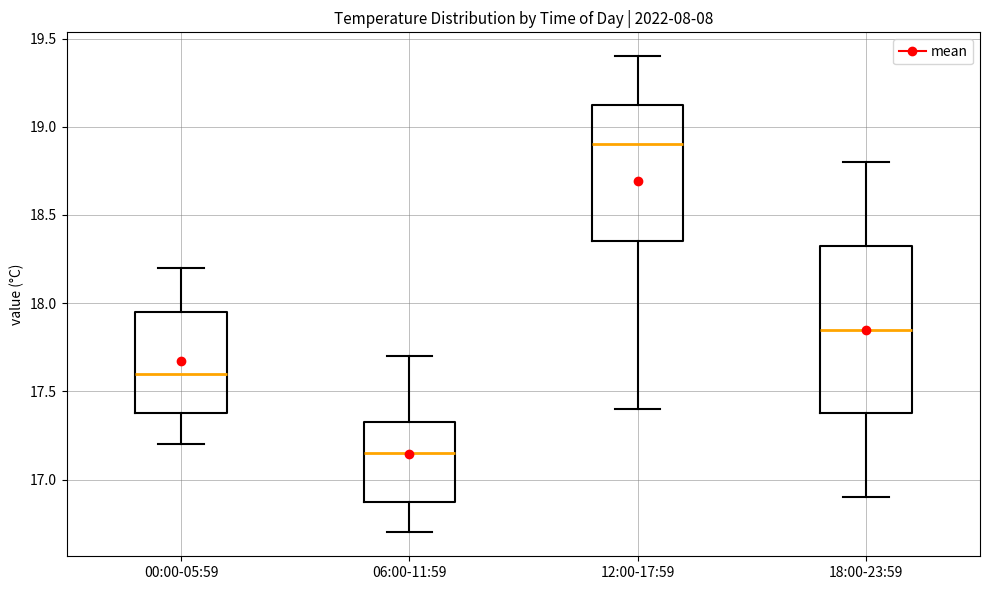

Reading left to right, transcribe this box plot: for each box, give where its median line is, the range the box spans, and where its two whiskers end, as read against the y-axis. The values are not printed on the chart, so give them approximately, as read against the axis.

00:00-05:59: median 17.60, box 17.40 to 17.95, whiskers 17.20 to 18.20
06:00-11:59: median 17.15, box 16.90 to 17.35, whiskers 16.70 to 17.70
12:00-17:59: median 18.90, box 18.35 to 19.15, whiskers 17.40 to 19.40
18:00-23:59: median 17.85, box 17.40 to 18.35, whiskers 16.90 to 18.80